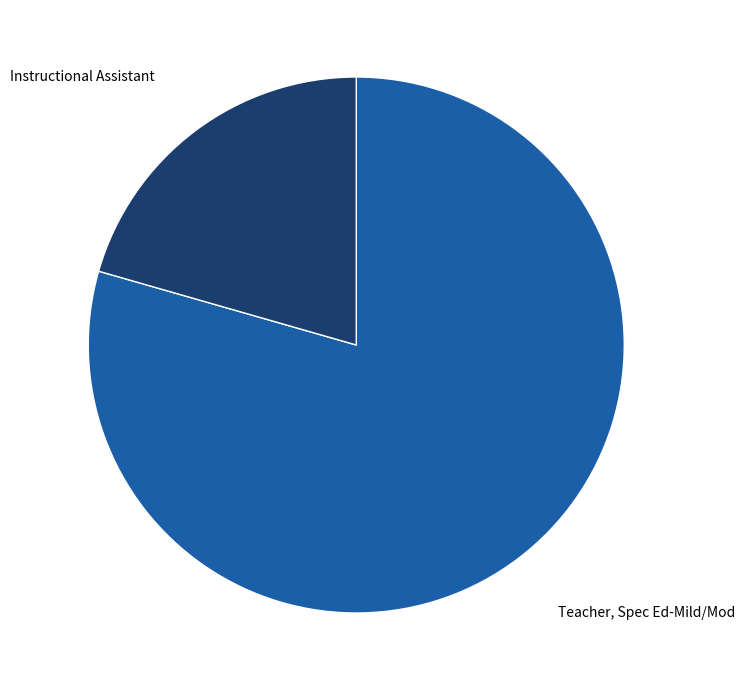

Which category has the smallest portion of the pie?

Instructional Assistant